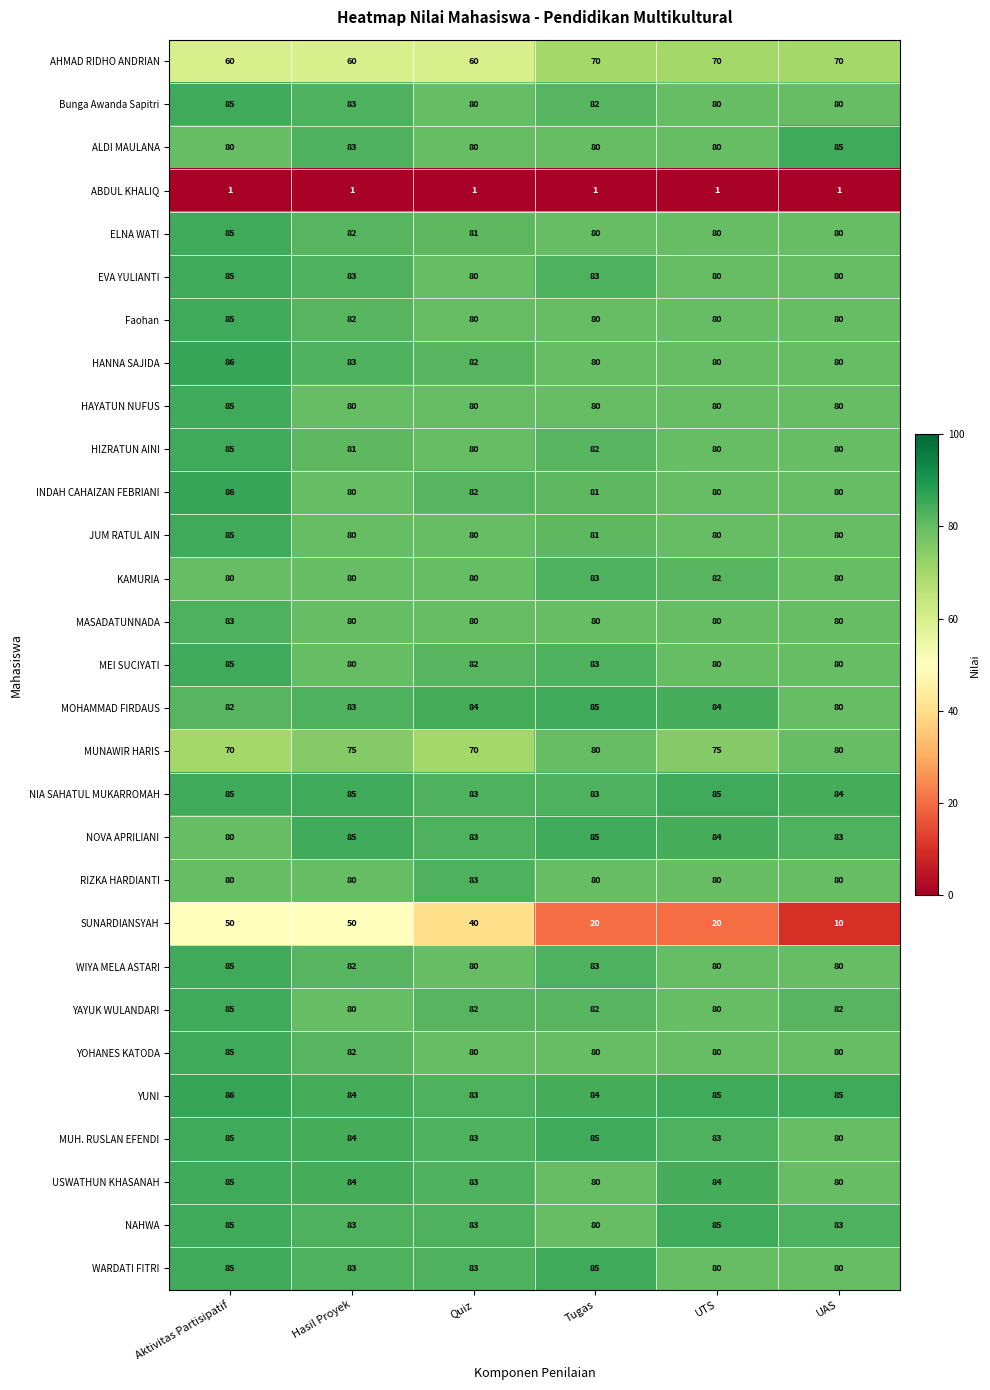

What is the maximum value for WARDATI FITRI?

85